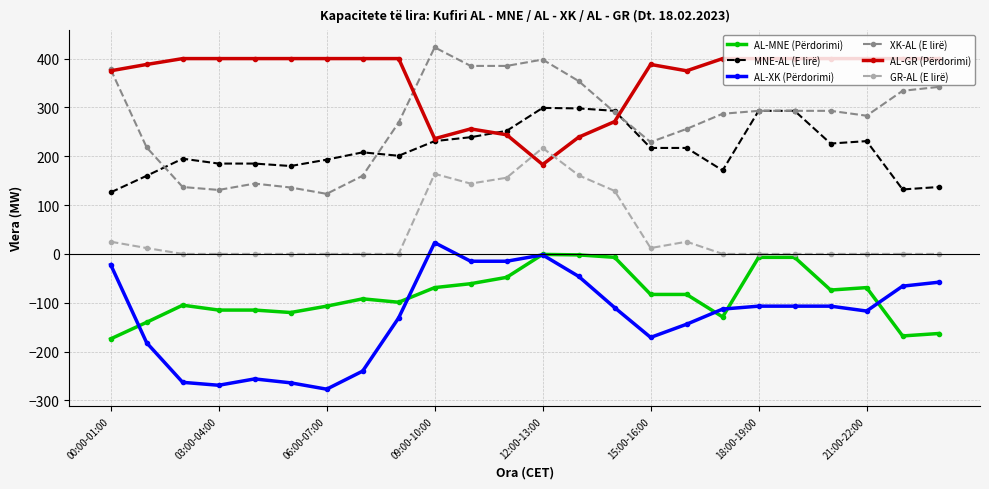

True or false: XK-AL (E lirë) has more than 0 interior local peaks.

True